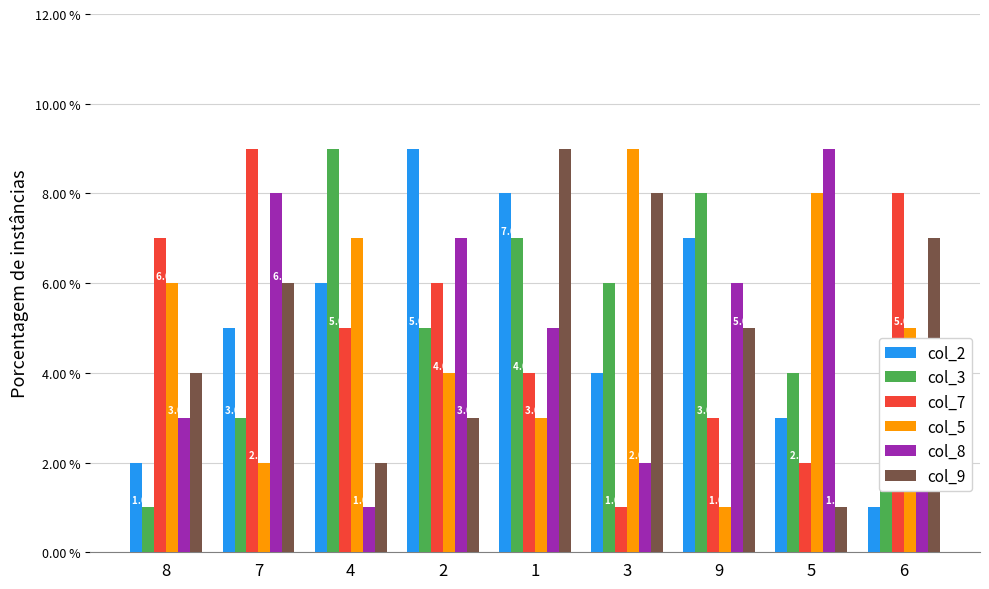

Between 4 and 9, which series saw the biggest shift?

col_5